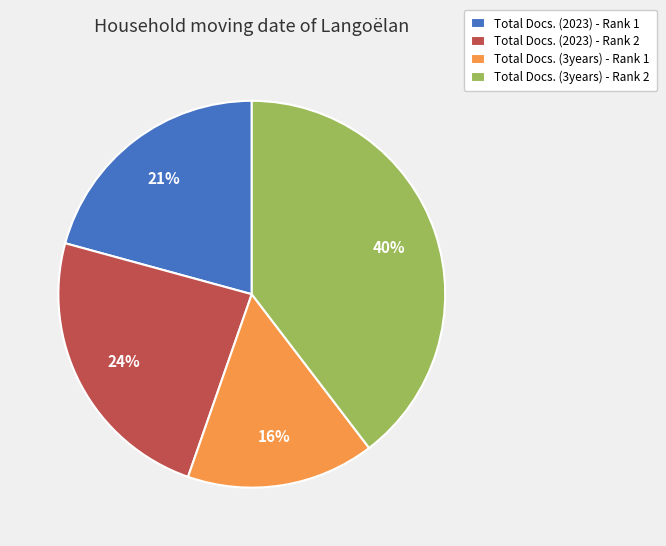

Is the sum of Total Docs. (3years) - Rank 1 and Total Docs. (2023) - Rank 1 greater than half?

No